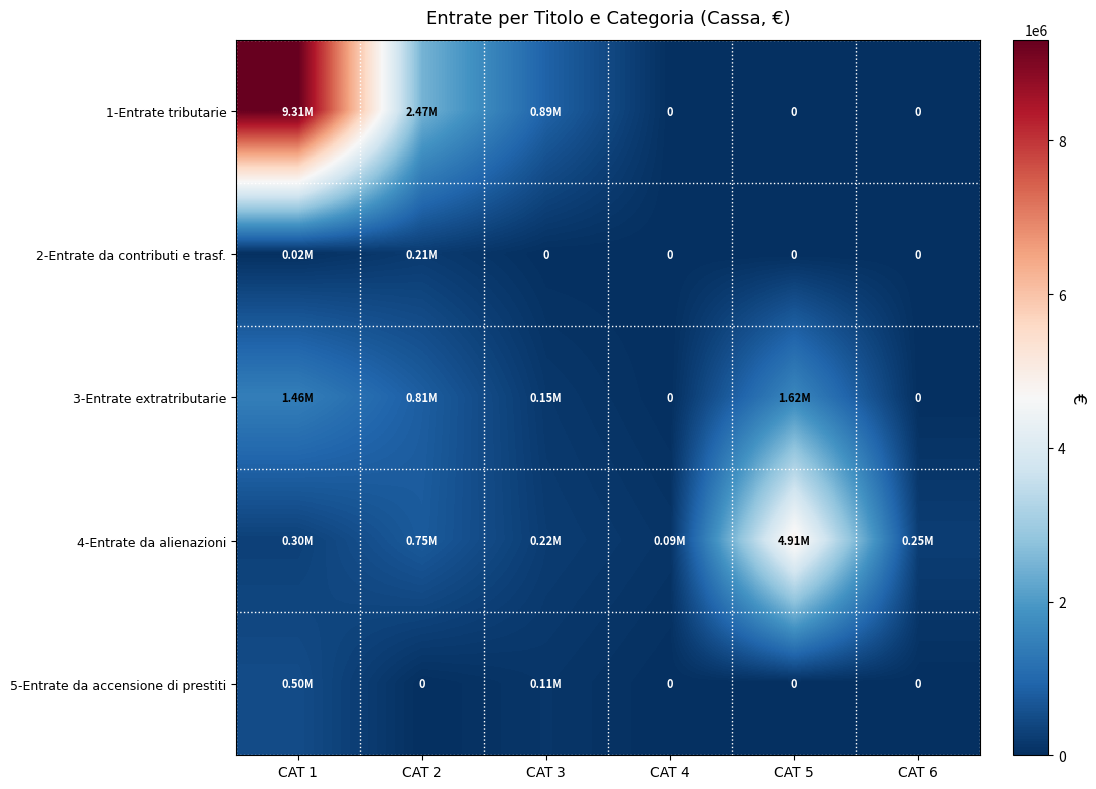

Which series changed the most between CAT 1 and CAT 5?

1-Entrate tributarie